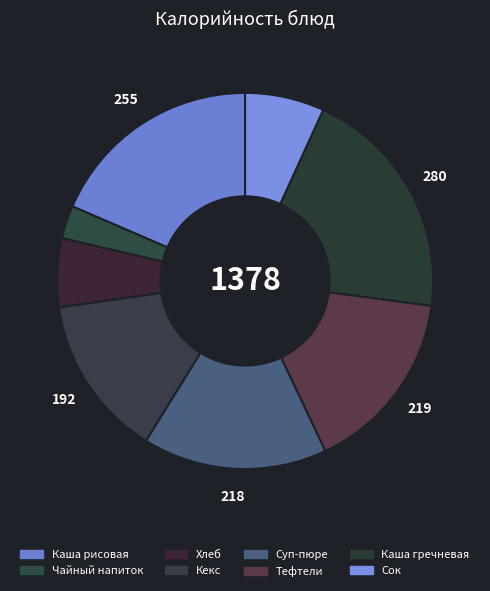

How many segments does this pie chart have?

8